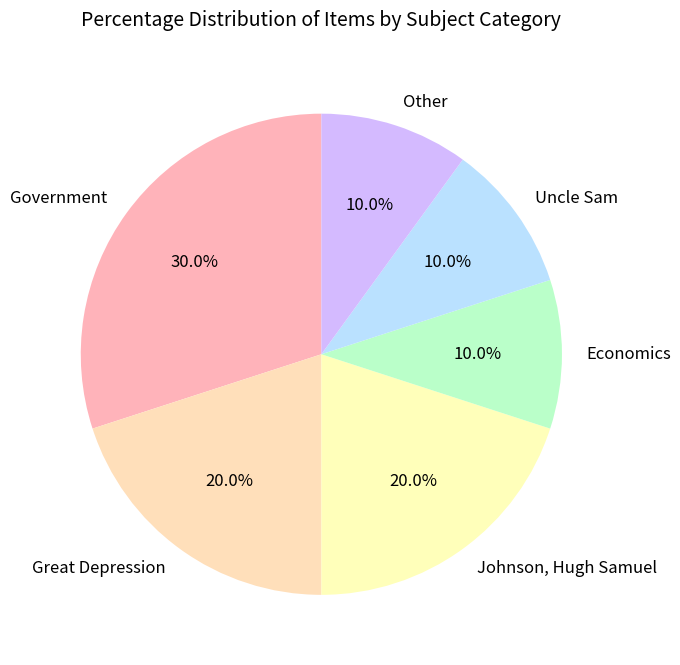

To the nearest percent, what percentage of the pie is Great Depression?

20%